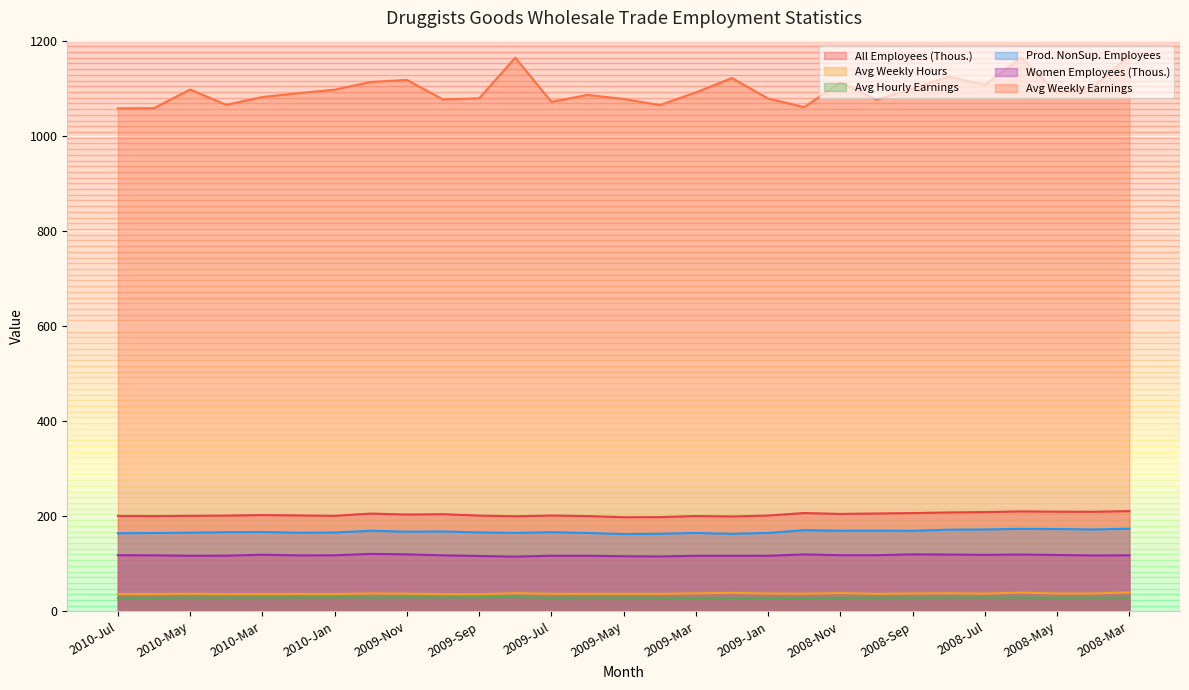

What is the spread (max minus min) of values at 2008-Jul?

1077.5